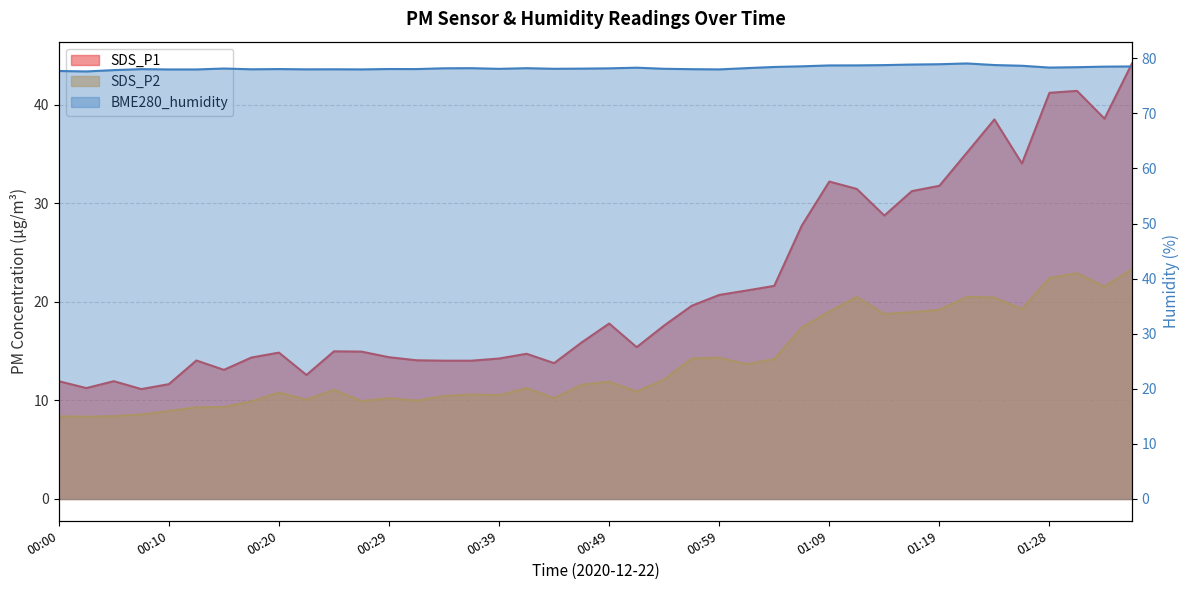

What position from the left is 01:36?

40